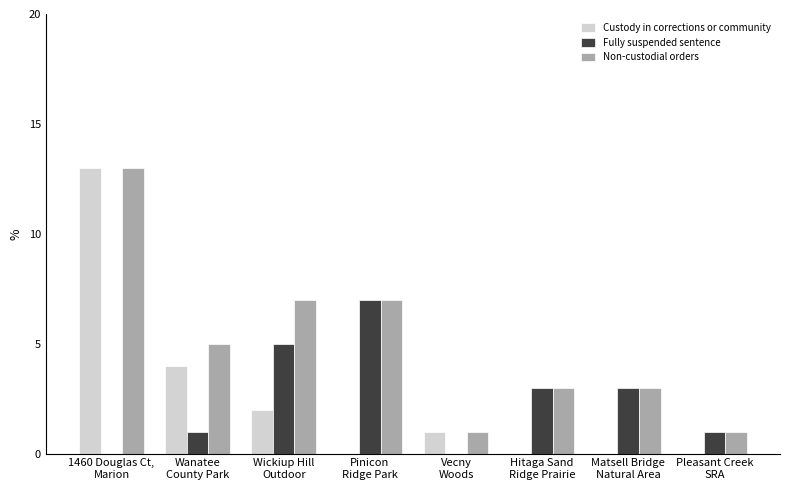

Is the value of Fully suspended sentence at Wanatee
County Park greater than the value of Custody in corrections or community at Pinicon
Ridge Park?

Yes